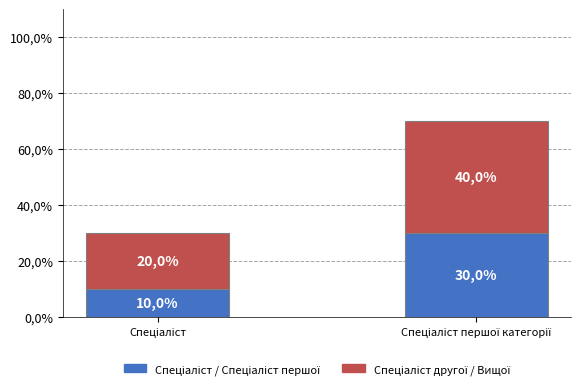

True or false: Спеціаліст / Спеціаліст першої has a value of 10 at Спеціаліст.

True